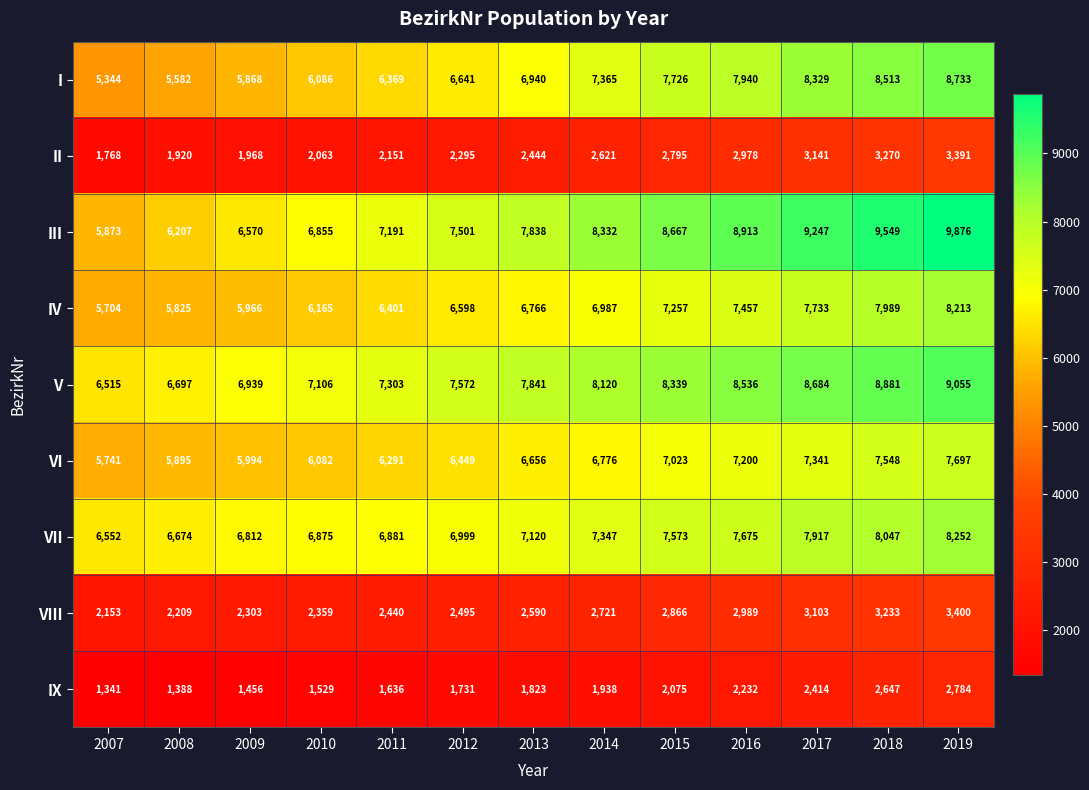

Where is II nearest to the value 2579?

2014